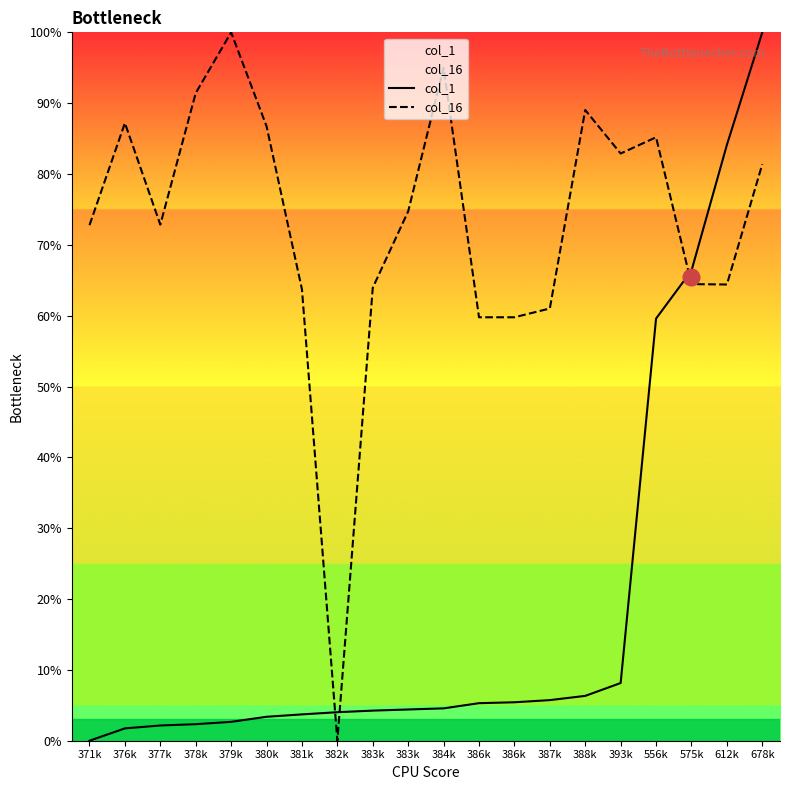

Does the chart have visible grid lines?

No